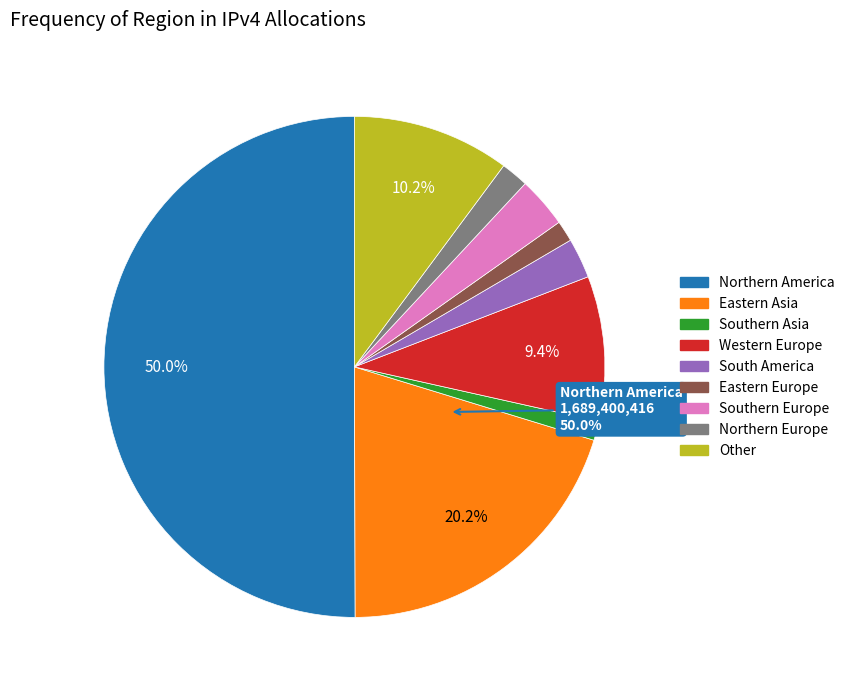

To the nearest percent, what is the difference between the Southern Europe and Southern Asia slice percentages?

2%